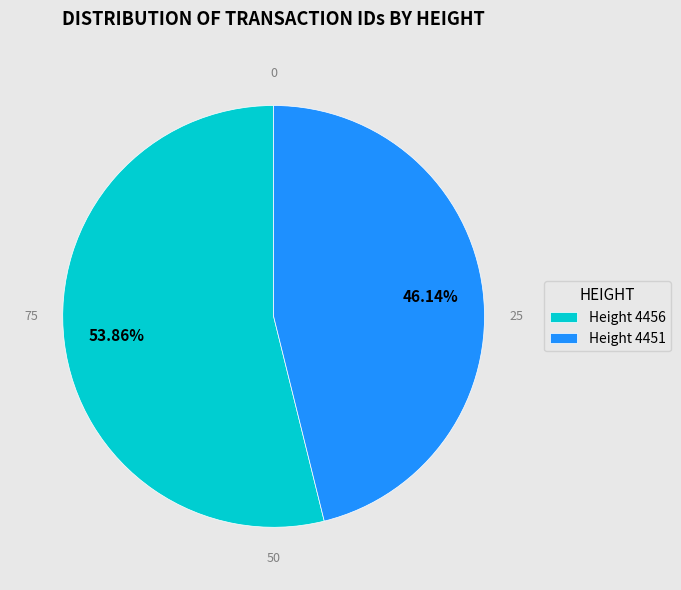

Does any single category account for the majority?

Yes